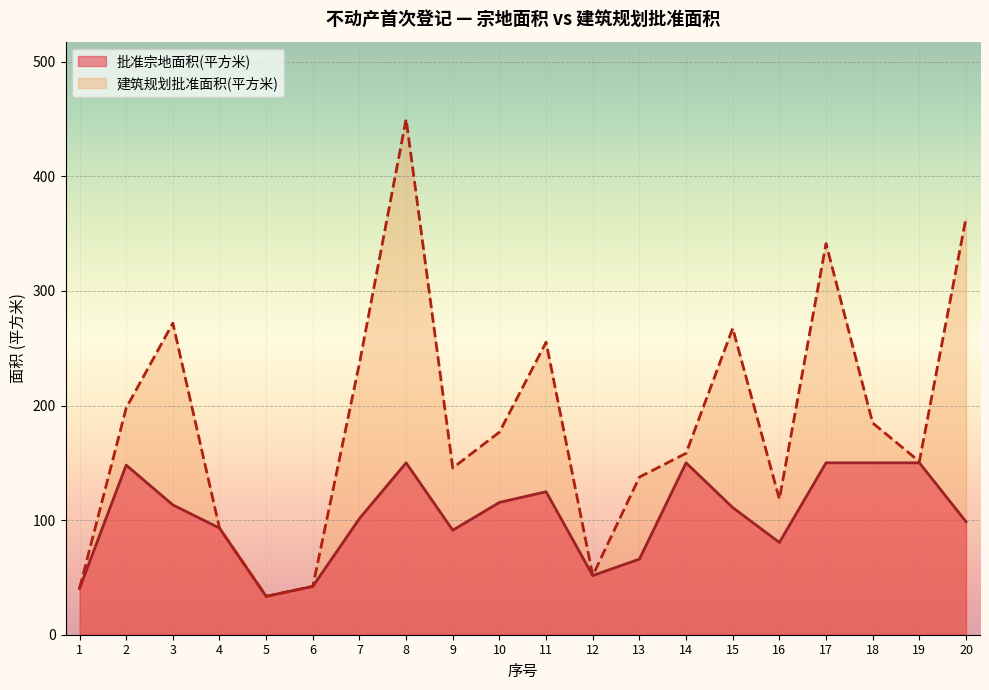

Does the chart display data point markers on the line(s)?

No